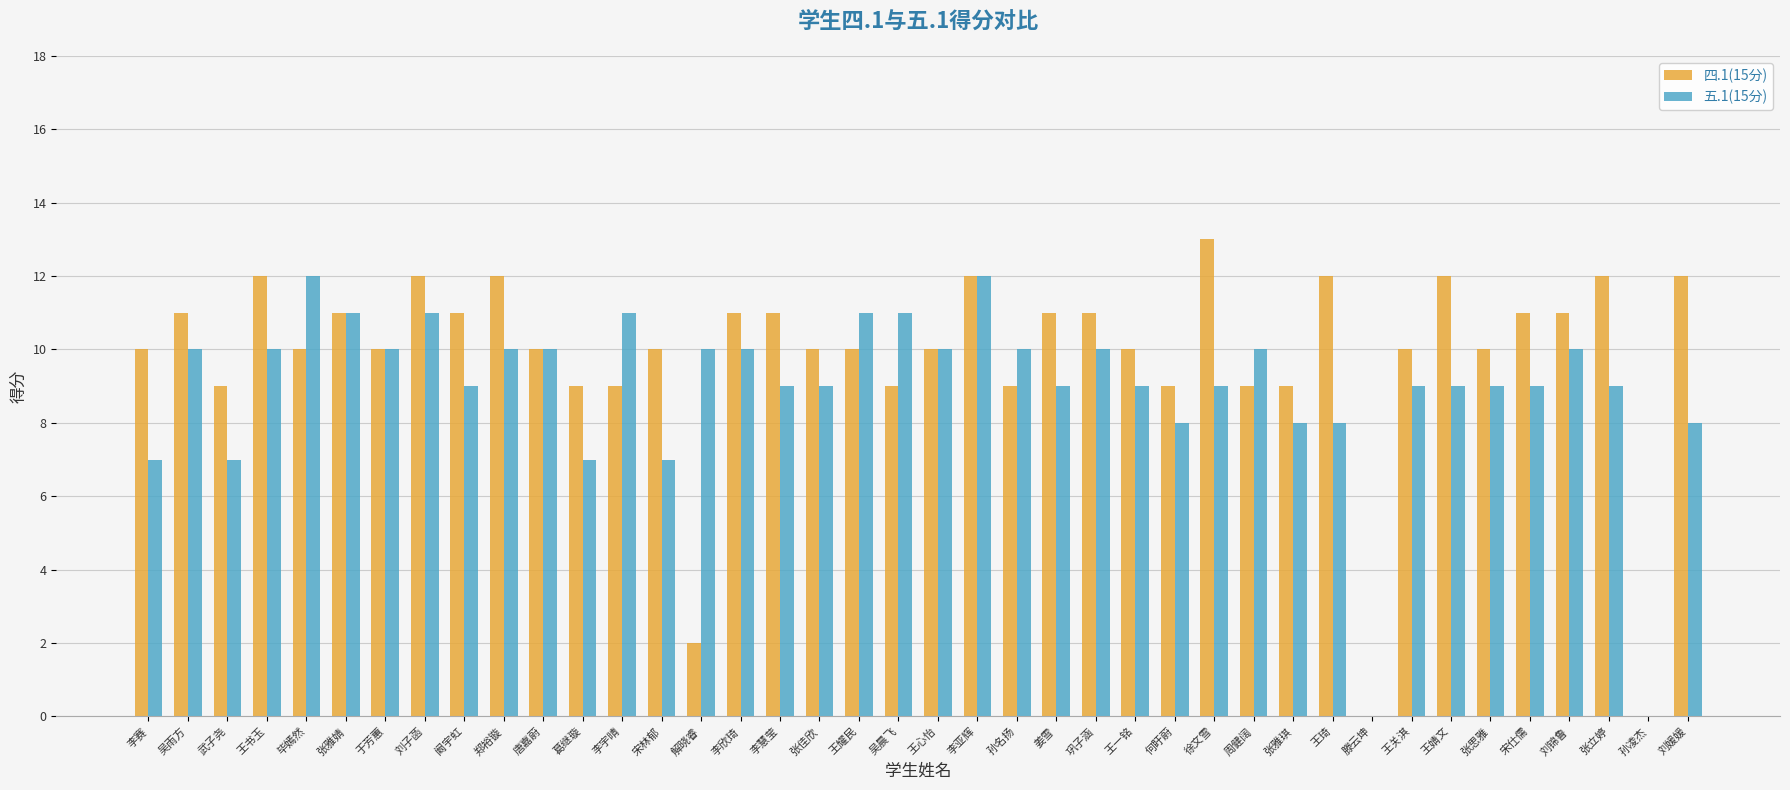

True or false: 五.1(15分) has a value of 5 at 李慧莹.

False